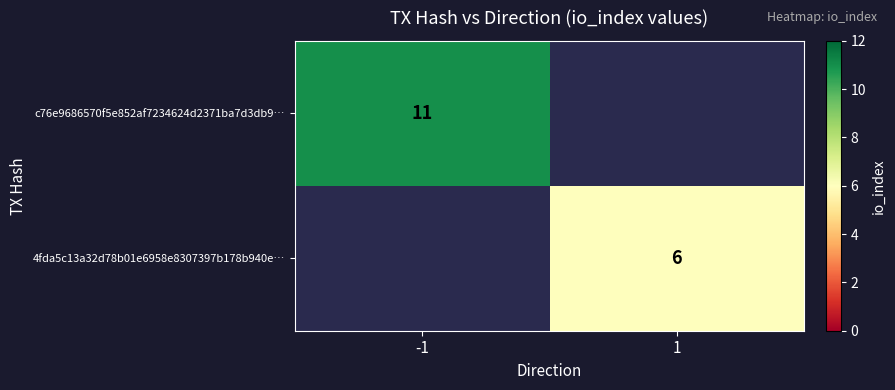

Which label corresponds to the smallest value in the chart?

1